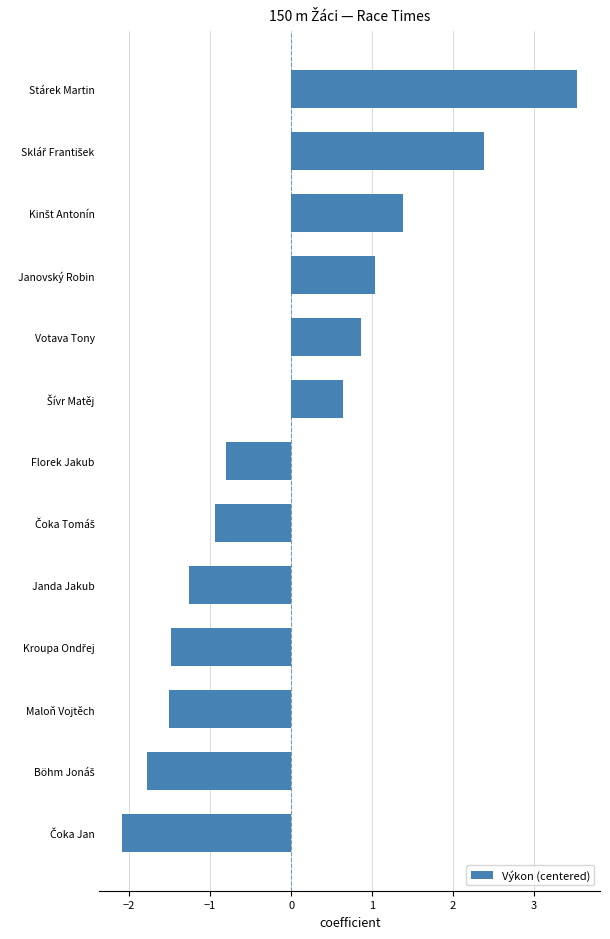

Count the number of values greater than 0.

6